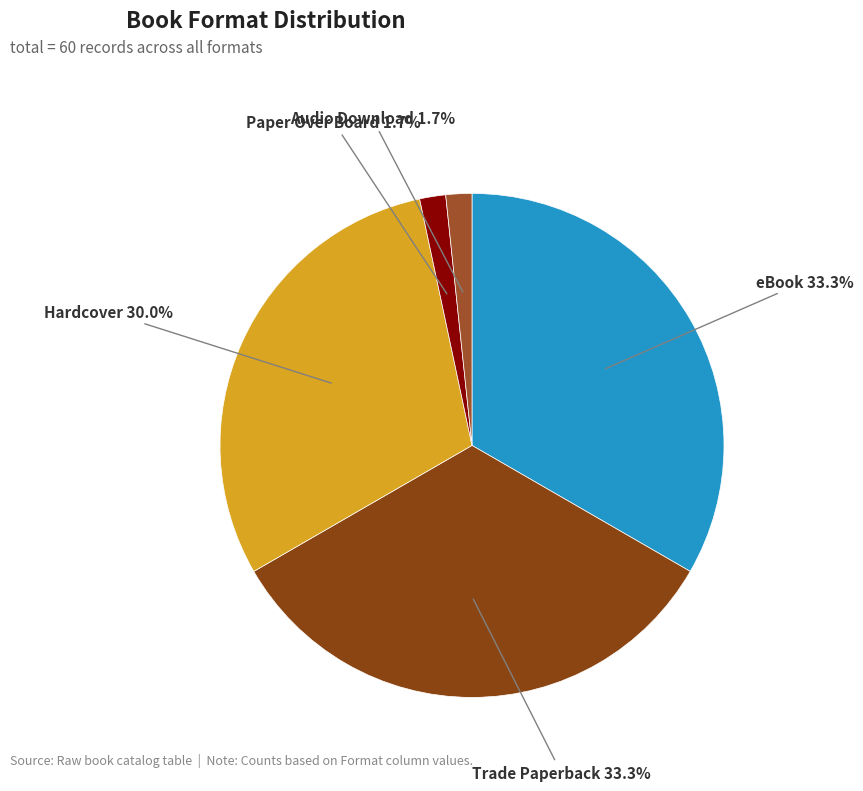

Is Audio Download the majority of the pie?

No